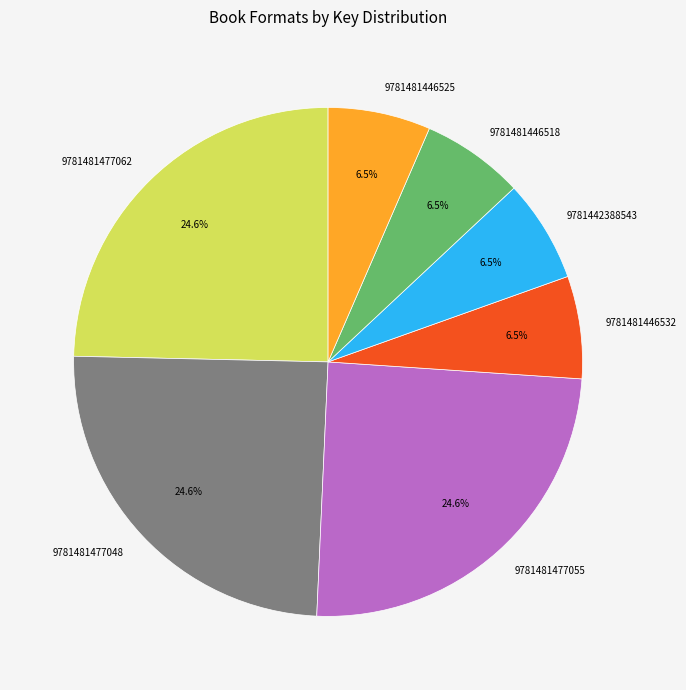

What is the total percentage of 9781481446532 and 9781481477062?

31.2%